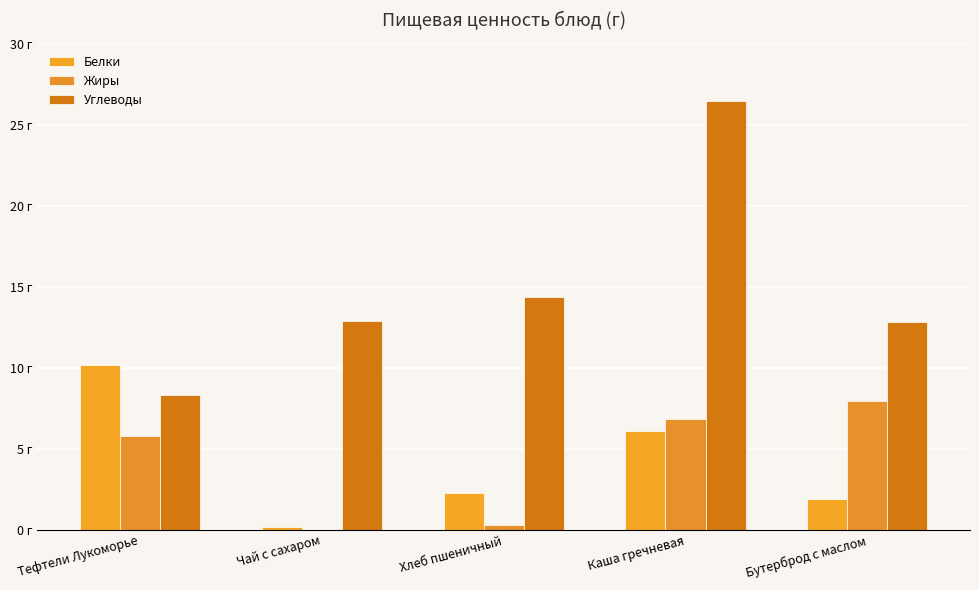

Which series has the widest spread of values?

Углеводы